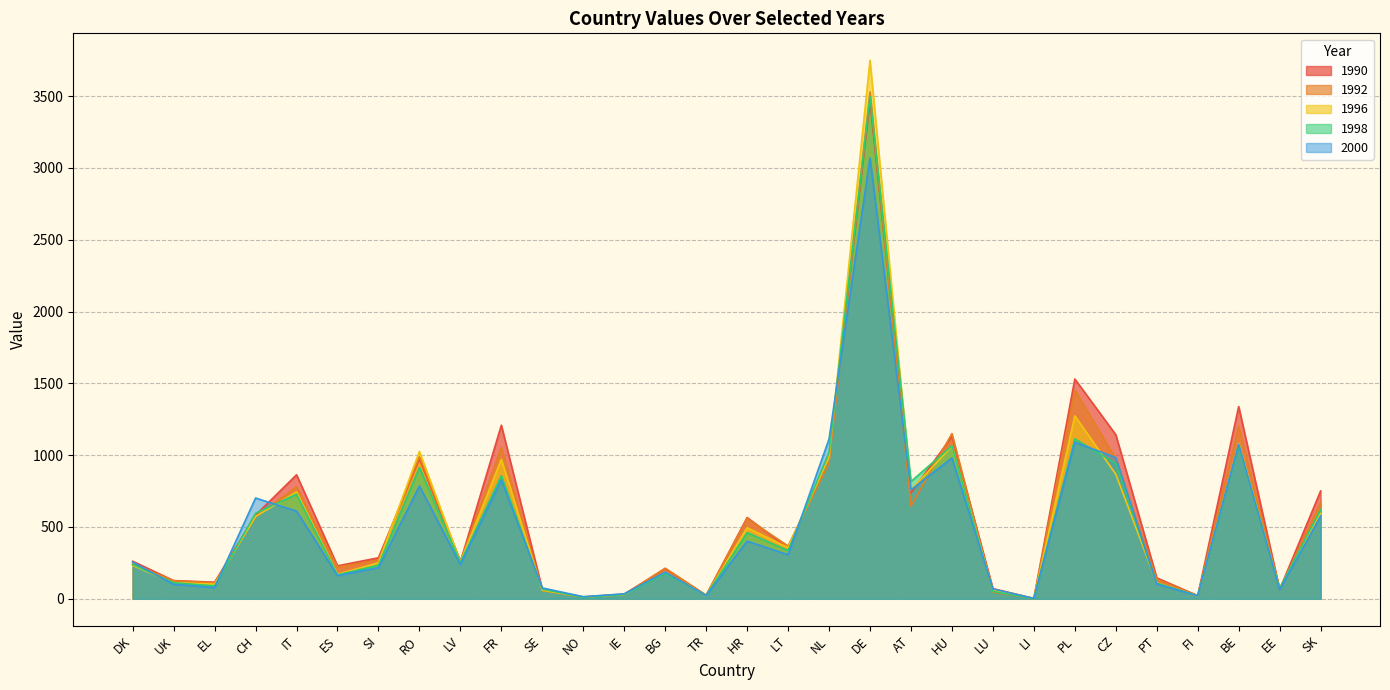

At which category is the sum across all series the highest?

DE